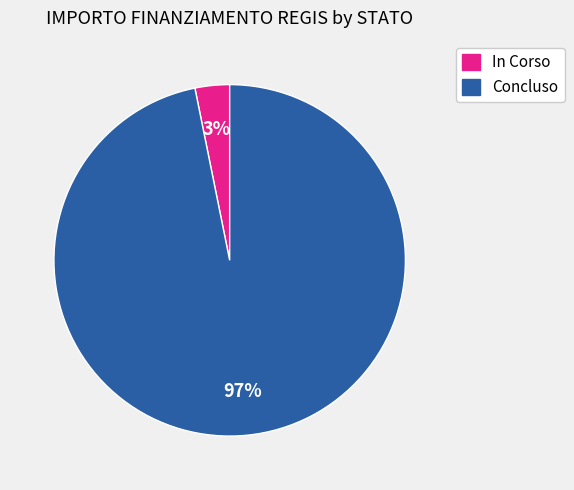

Between In Corso and Concluso, which is larger?

Concluso